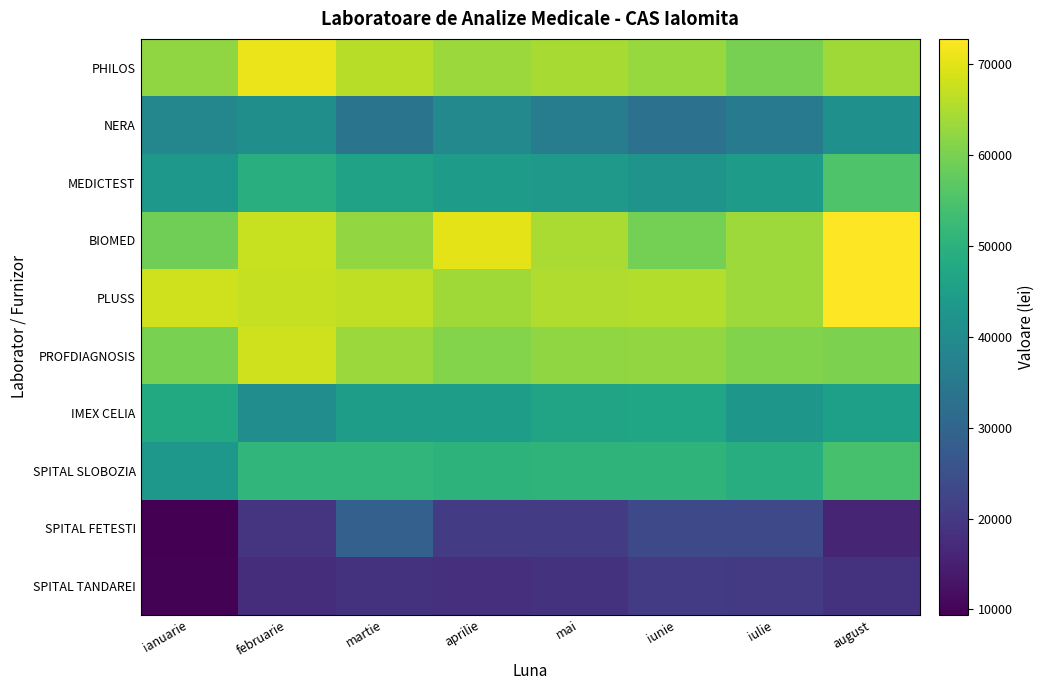

Which label corresponds to the smallest value in the chart?

ianuarie